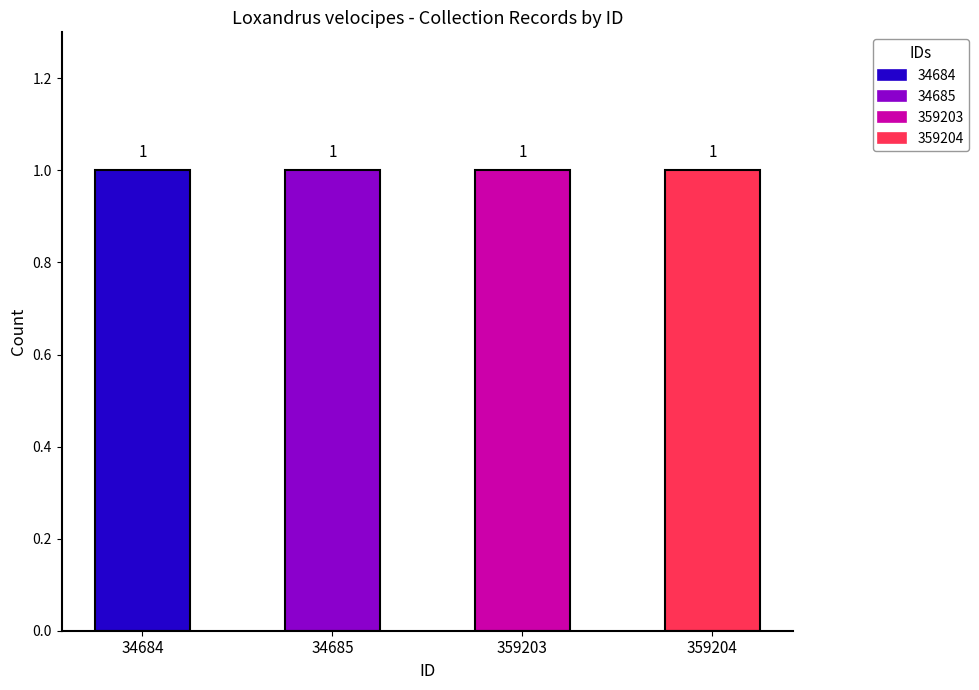

Which has a higher value, 359204 or 359203?

359204